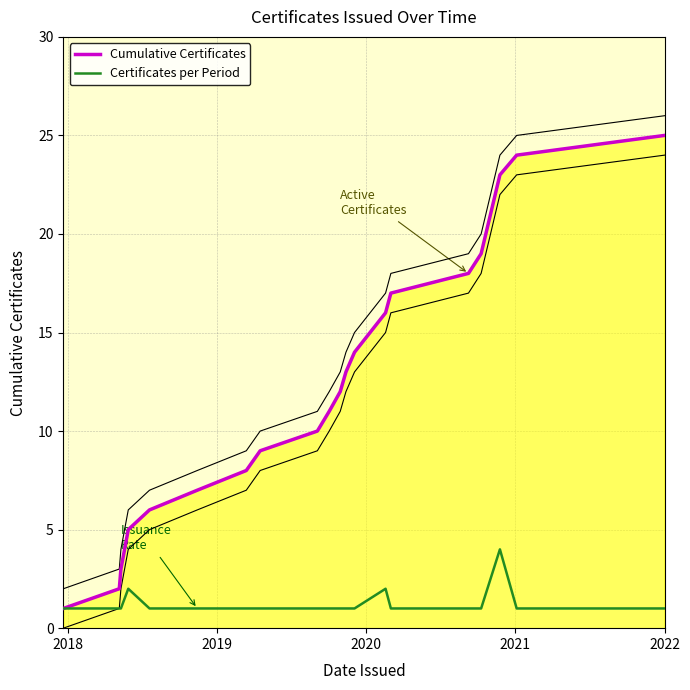

Which series has the widest spread of values?

Cumulative Certificates